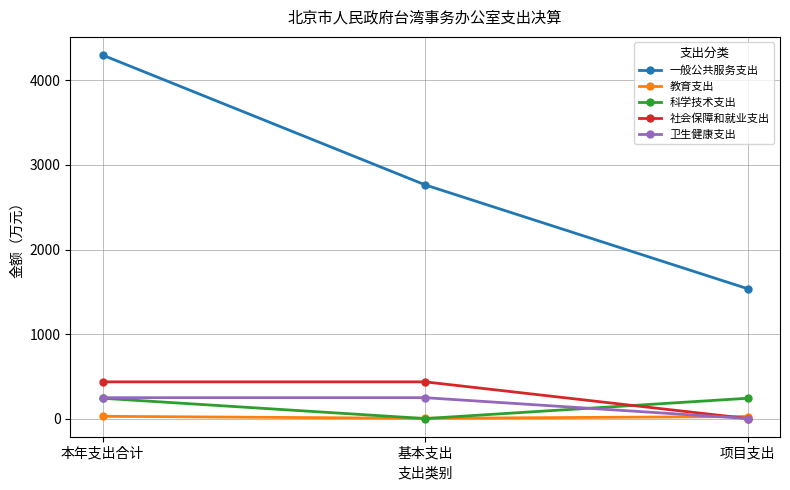

Which series has the largest total across all categories?

一般公共服务支出